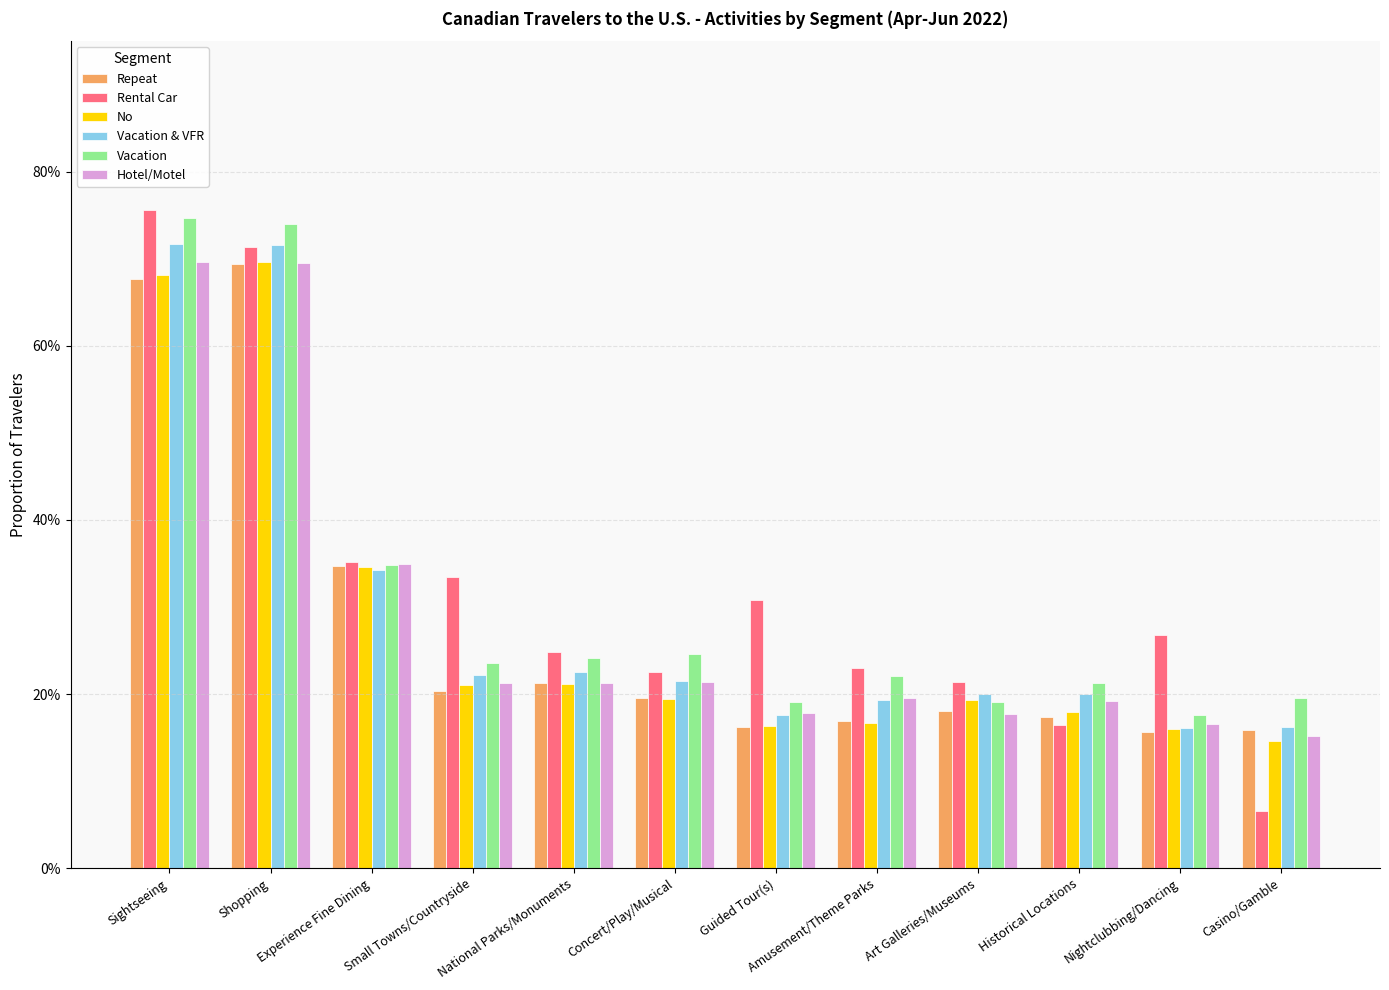

At Guided Tour(s), list the series in order from smallest to largest.

Repeat, No, Vacation & VFR, Hotel/Motel, Vacation, Rental Car